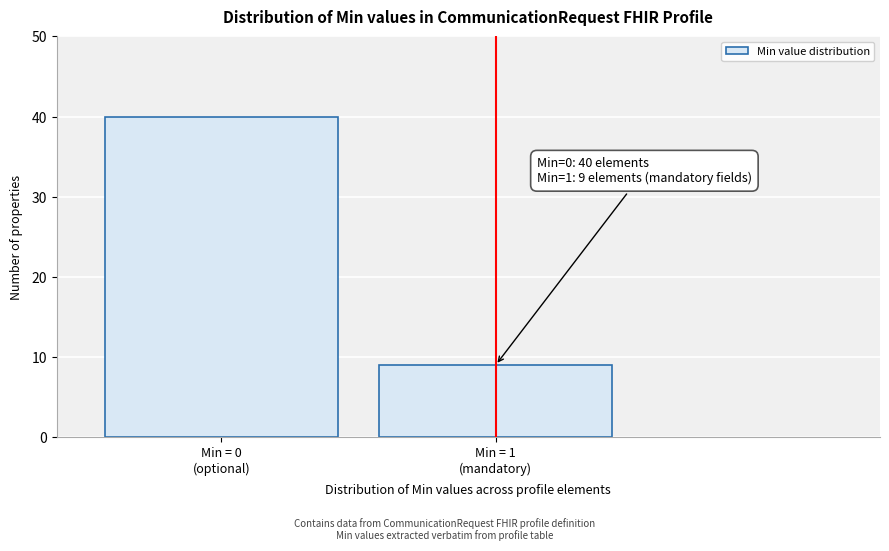

Reading right to left, what are all the values shown in this chart?

9	40